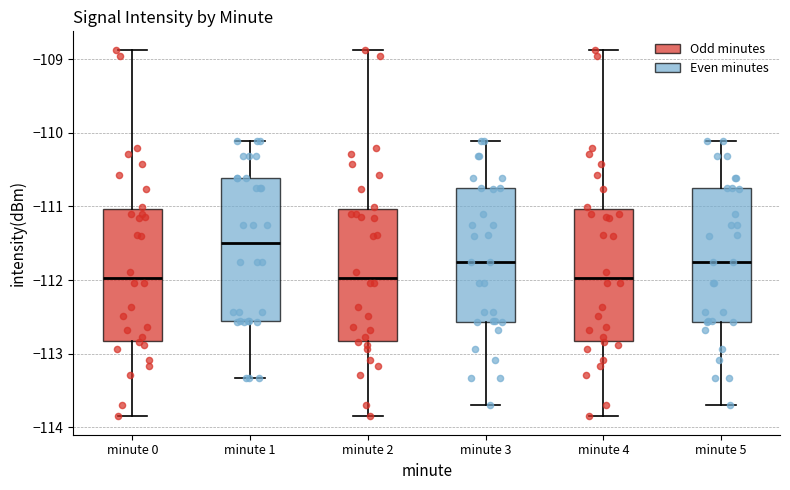

Reading left to right, transcribe this box plot: for each box, give where its median line is, the range the box spans, and where its two whiskers end, as read against the y-axis. The values are not printed on the chart, so give them approximately, as read against the axis.

minute 0: median -112.0, box -112.8 to -111.0, whiskers -113.9 to -108.9
minute 1: median -111.5, box -112.6 to -110.6, whiskers -113.3 to -110.1
minute 2: median -112.0, box -112.8 to -111.0, whiskers -113.9 to -108.9
minute 3: median -111.8, box -112.6 to -110.7, whiskers -113.7 to -110.1
minute 4: median -112.0, box -112.8 to -111.0, whiskers -113.9 to -108.9
minute 5: median -111.8, box -112.6 to -110.7, whiskers -113.7 to -110.1